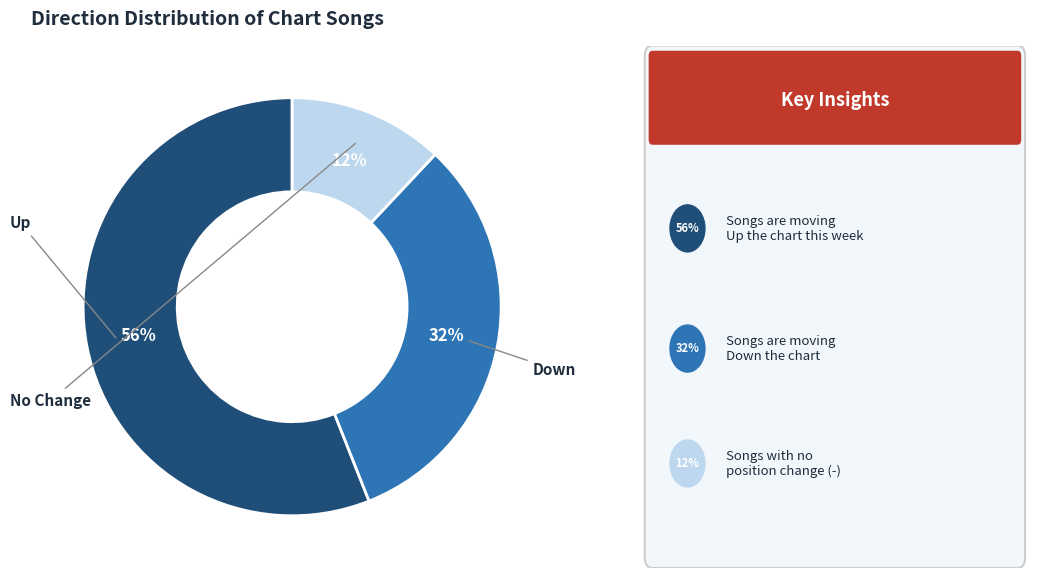

To the nearest percent, what is the difference between the largest and smallest slice percentages?

44%